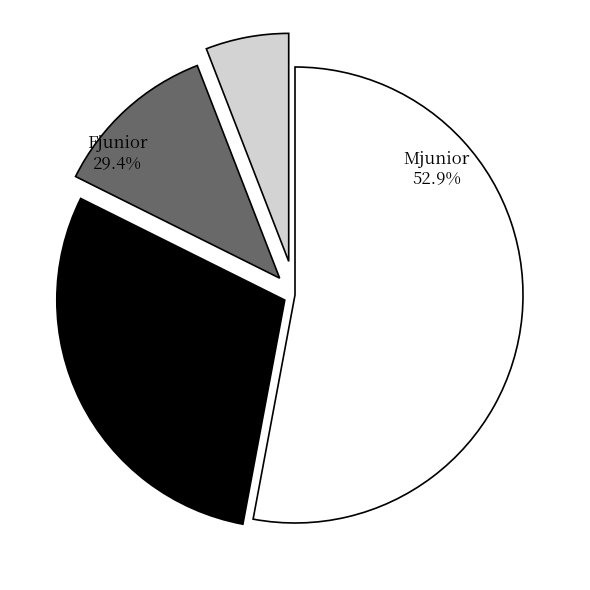

How many segments does this pie chart have?

4